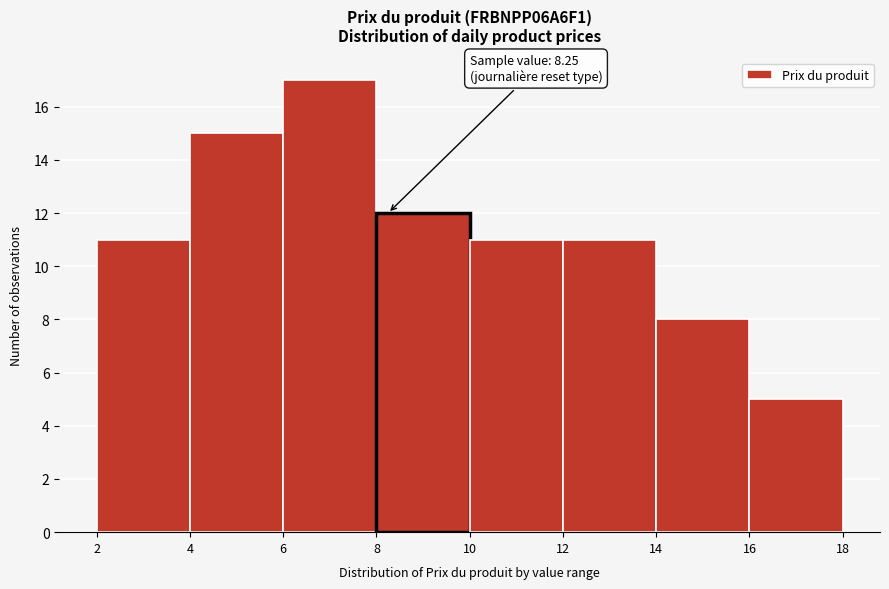

Over which range of the x-axis is the bar tallest?

6 to 8